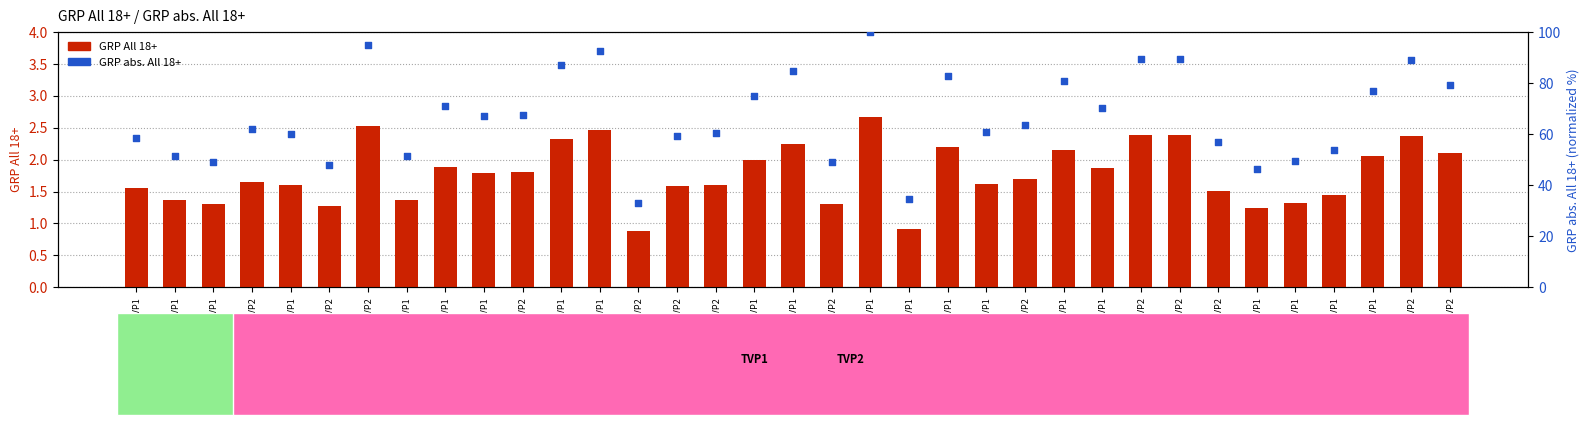

Is the value of GRP abs. All 18+ at 06-17_TVP1 greater than the value of GRP All 18+ at 06-21_TVP2?

Yes